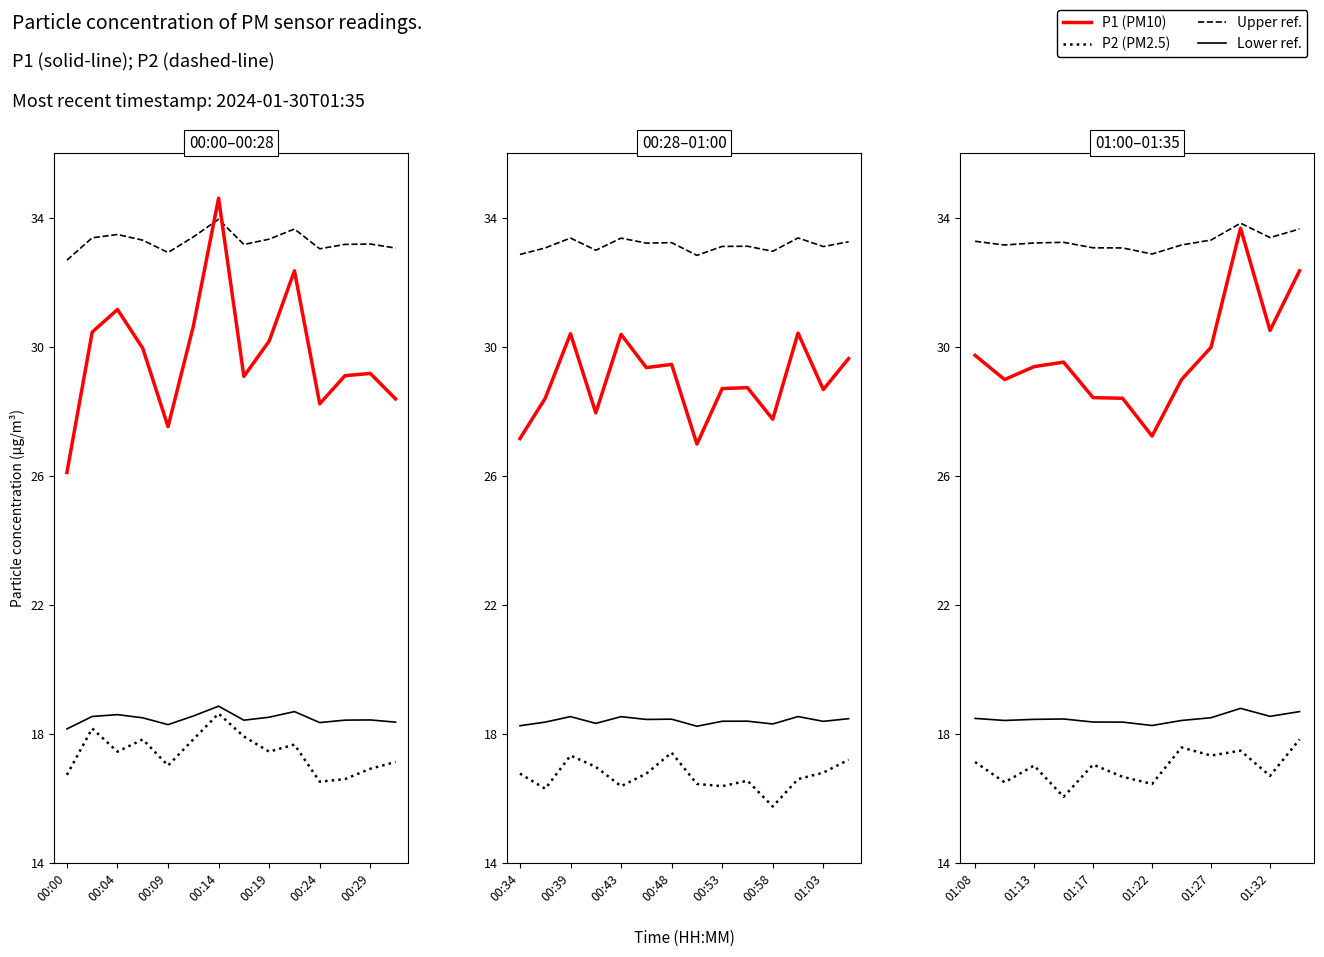

How many distinct data groups are displayed?

4